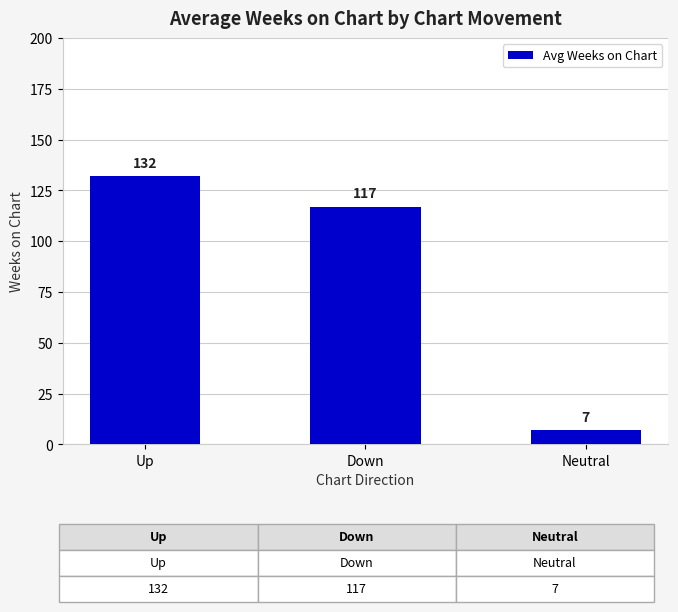

Where is the data nearest to the value 69?

Down